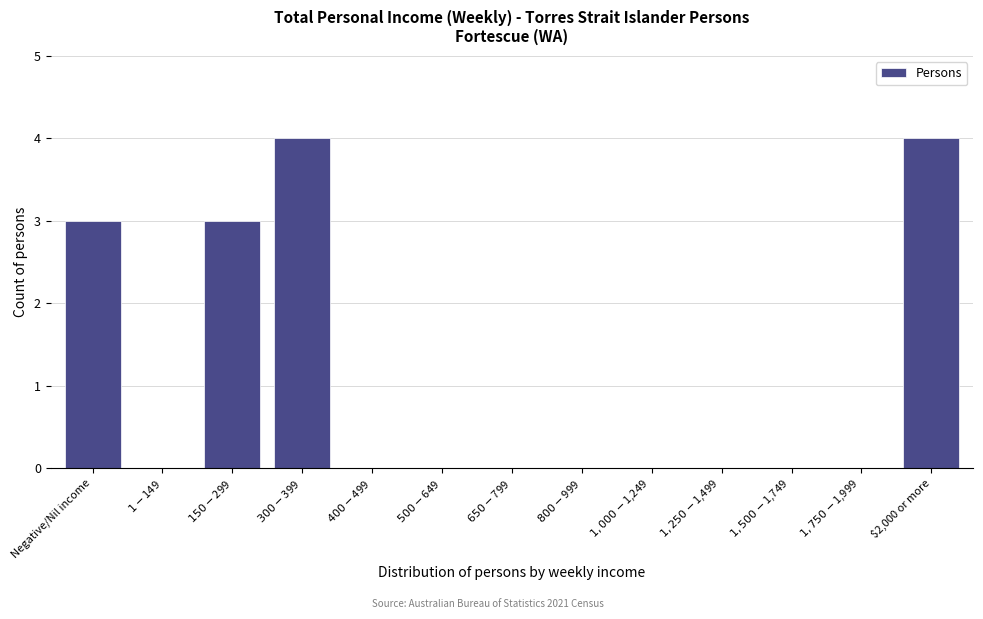

What is the maximum value shown in the chart?

4